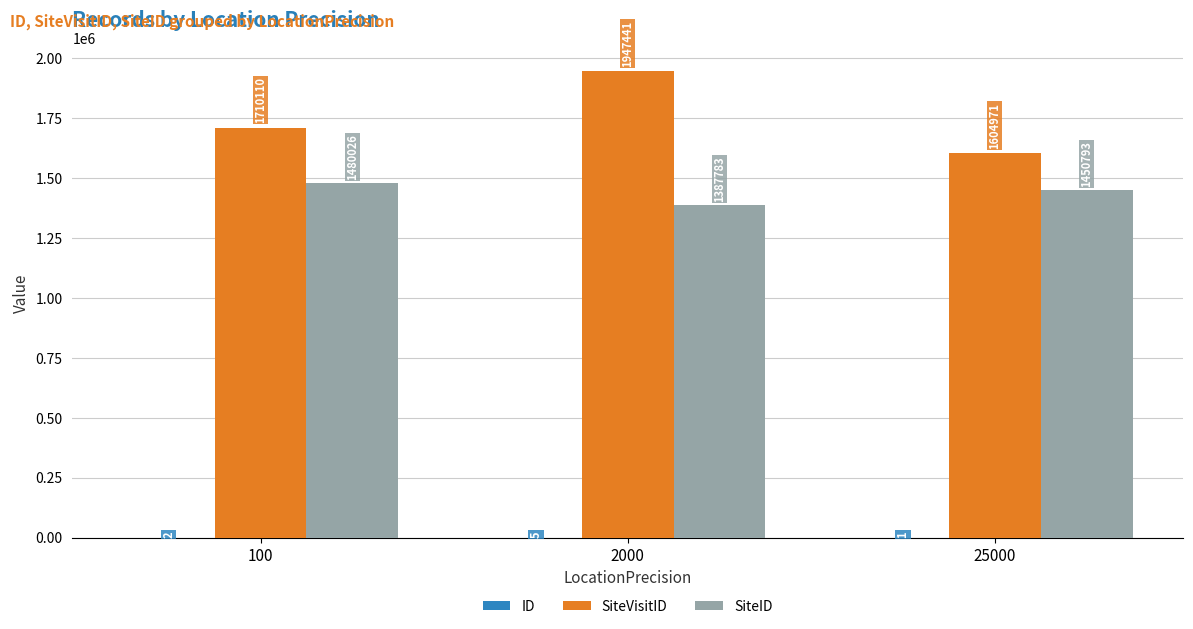

At which category is the sum across all series the highest?

2000